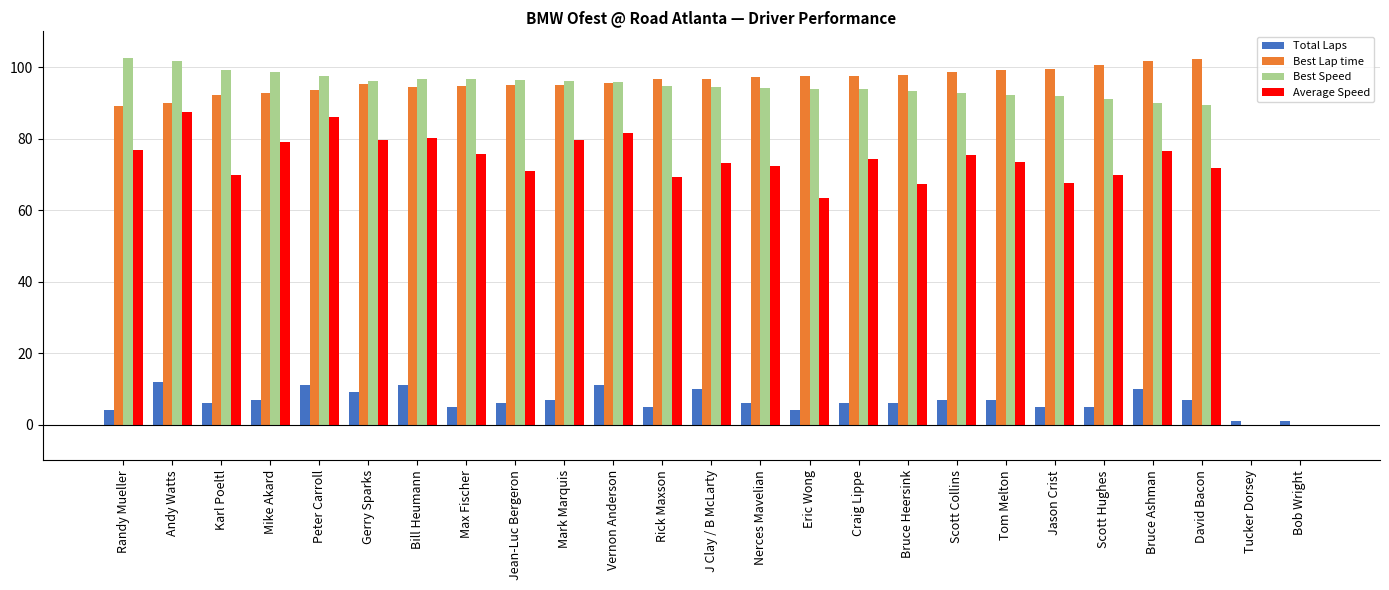

What is the maximum value for Best Lap time?

102.3